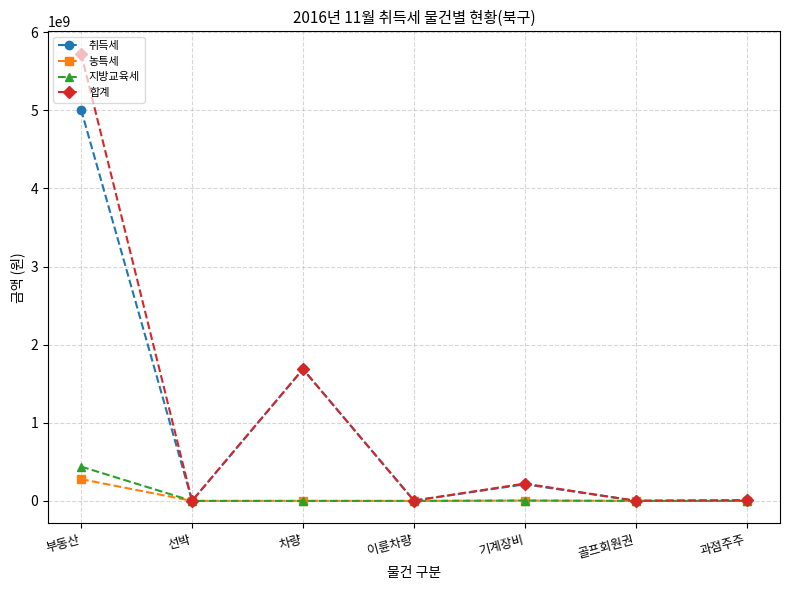

What is the label of the 5th point from the left?

기계장비